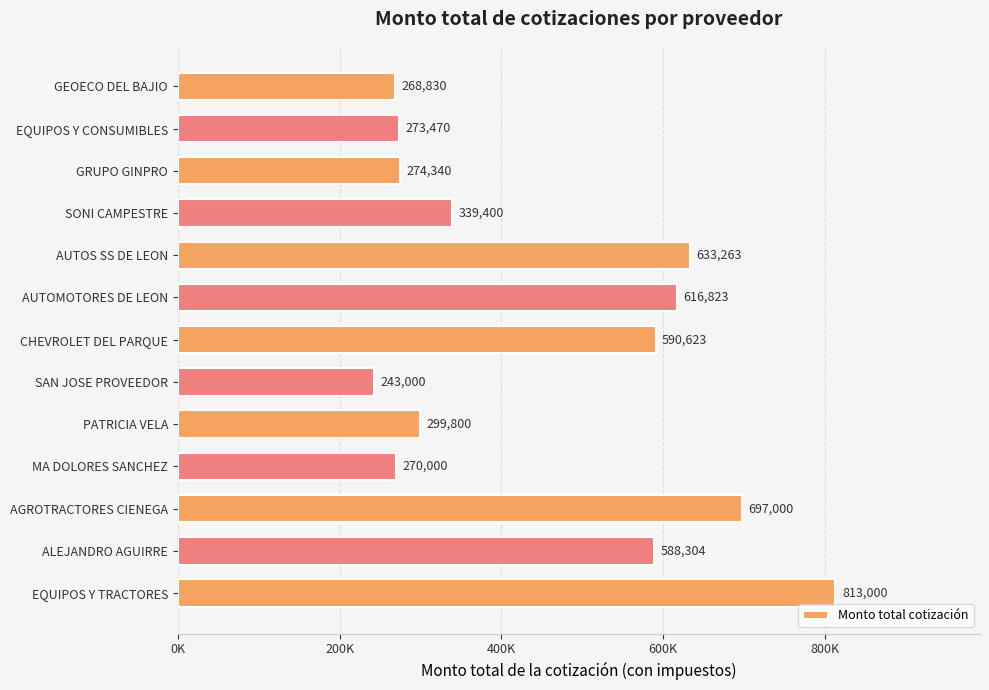

List the labels in order of value, smallest first.

SAN JOSE PROVEEDOR, GEOECO DEL BAJIO, MA DOLORES SANCHEZ, EQUIPOS Y CONSUMIBLES, GRUPO GINPRO, PATRICIA VELA, SONI CAMPESTRE, ALEJANDRO AGUIRRE, CHEVROLET DEL PARQUE, AUTOMOTORES DE LEON, AUTOS SS DE LEON, AGROTRACTORES CIENEGA, EQUIPOS Y TRACTORES